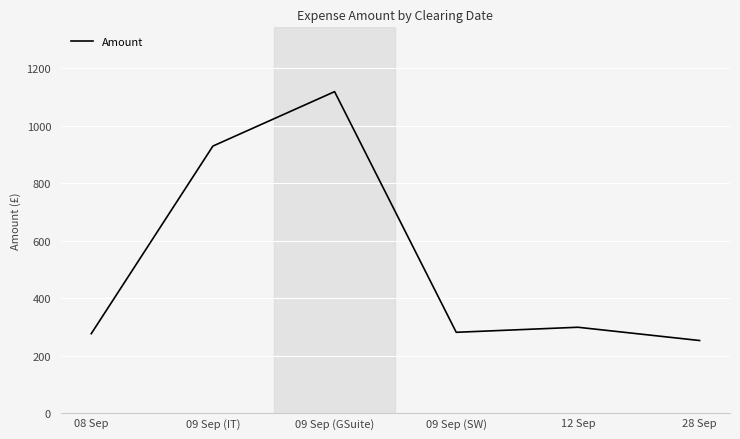

The value at 09 Sep (SW) is 281.3. True or false?

True